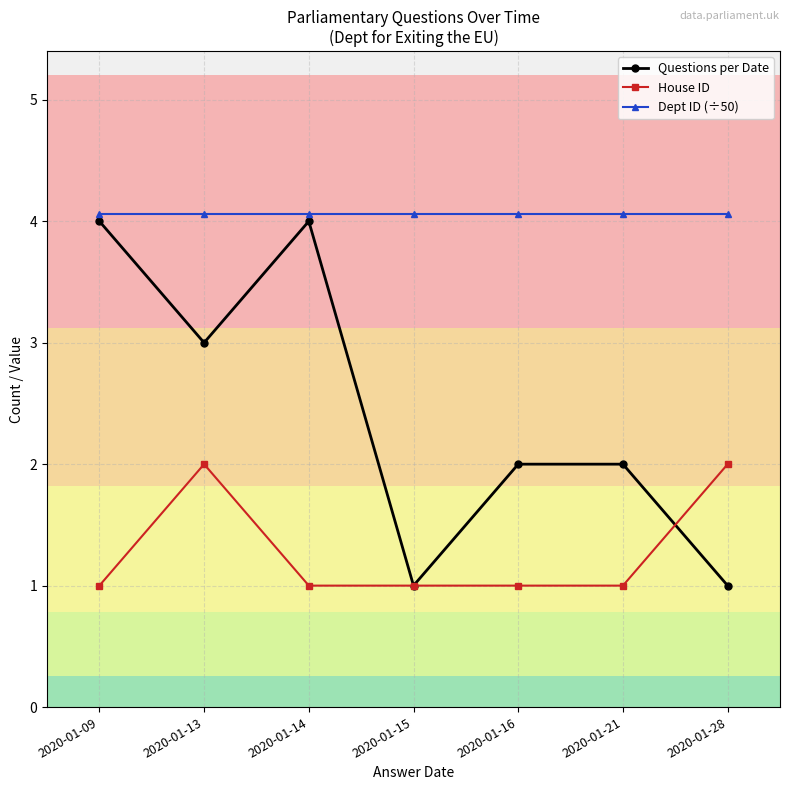

What is the maximum value shown in the chart?

4.1